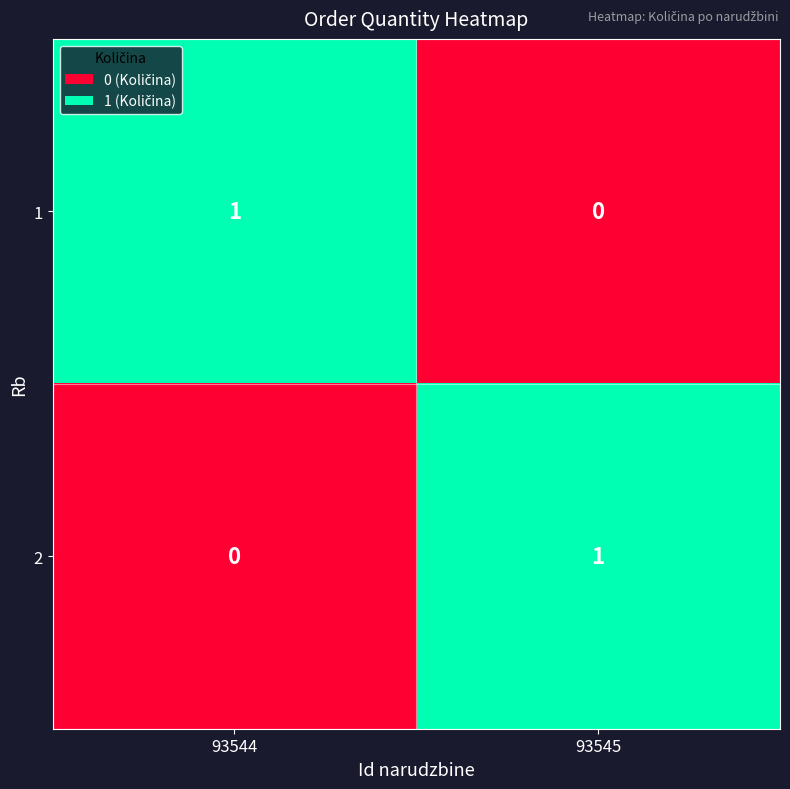

At 93544, list the series in order from smallest to largest.

2, 1